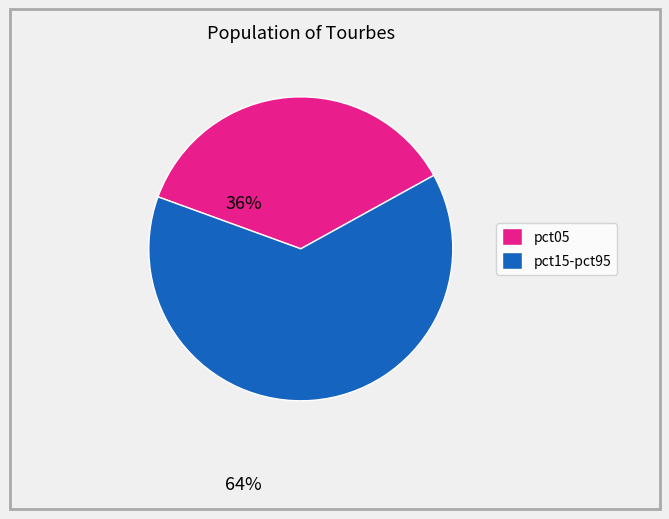

Is there a majority slice in this chart?

Yes